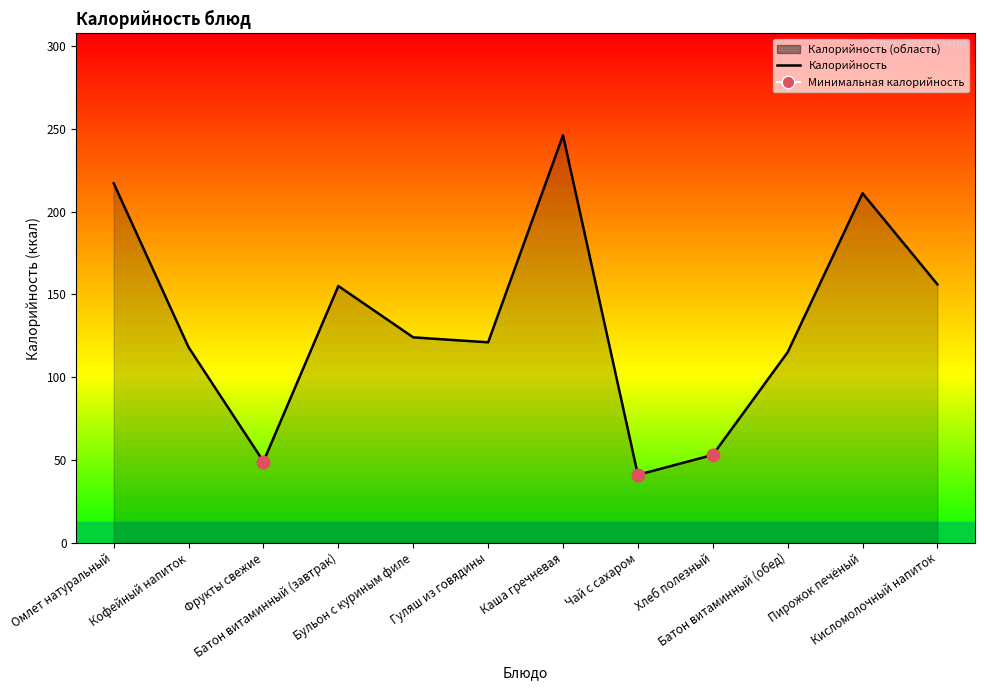

At which category does the data reach its first local peak?

Батон витаминный (завтрак)